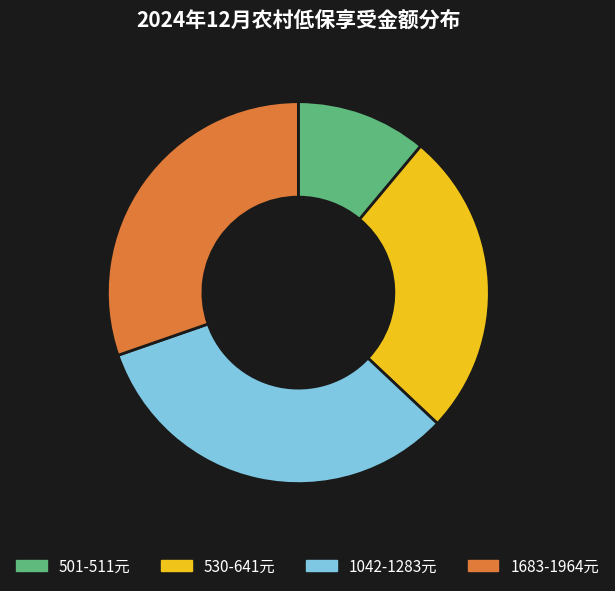

Which has a higher value, 1683-1964元 or 530-641元?

1683-1964元